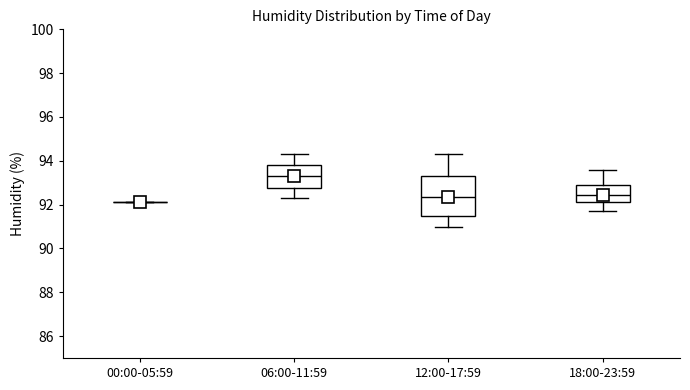

Reading left to right, transcribe this box plot: for each box, give where its median line is, the range the box spans, and where its two whiskers end, as read against the y-axis. The values are not printed on the chart, so give them approximately, as read against the axis.

00:00-05:59: box collapsed to a line at 92.2, whiskers 92.2 to 92.2
06:00-11:59: median 93.4, box 92.8 to 93.8, whiskers 92.4 to 94.4
12:00-17:59: median 92.4, box 91.6 to 93.4, whiskers 91.0 to 94.4
18:00-23:59: median 92.4, box 92.2 to 93.0, whiskers 91.8 to 93.6